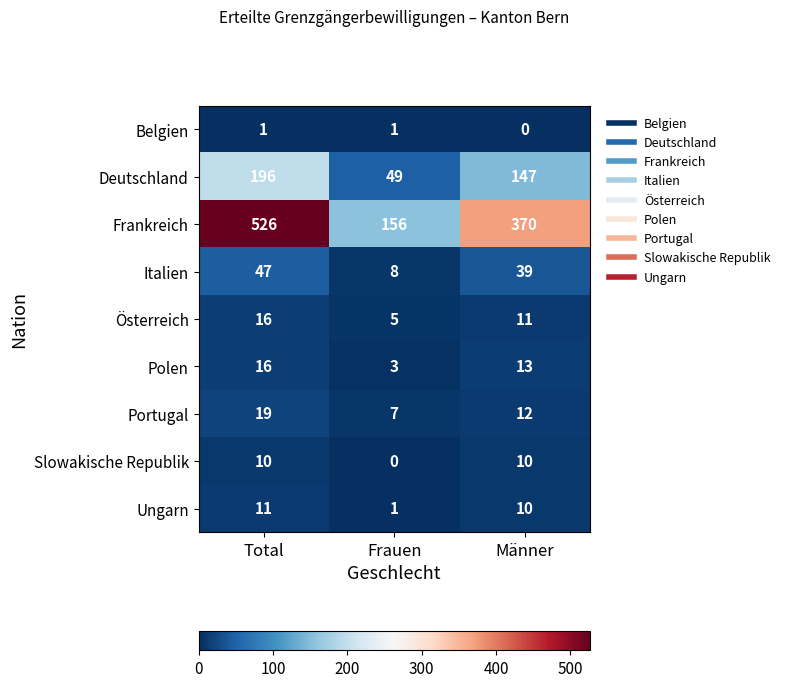

Reading right to left, what are all the values shown in this chart?

Belgien: Männer=0	Frauen=1	Total=1
Deutschland: Männer=147	Frauen=49	Total=196
Frankreich: Männer=370	Frauen=156	Total=526
Italien: Männer=39	Frauen=8	Total=47
Österreich: Männer=11	Frauen=5	Total=16
Polen: Männer=13	Frauen=3	Total=16
Portugal: Männer=12	Frauen=7	Total=19
Slowakische Republik: Männer=10	Frauen=0	Total=10
Ungarn: Männer=10	Frauen=1	Total=11